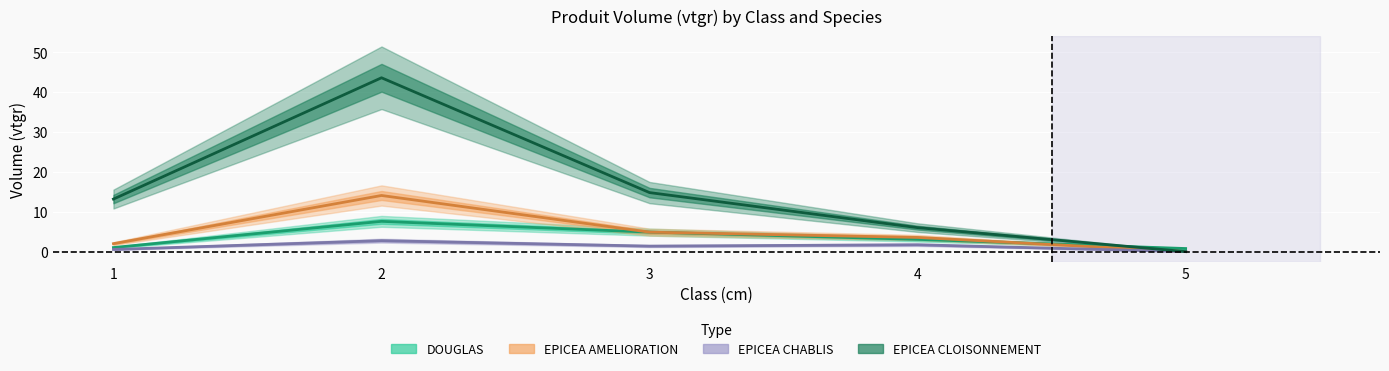

Where is the first local minimum for EPICEA_CHABLIS?

3